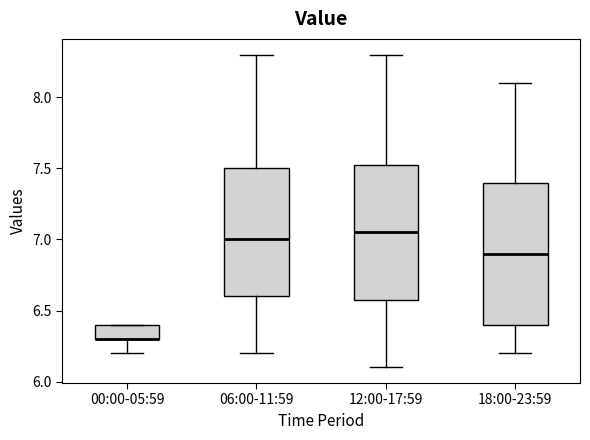

Where is the lower edge of the box for 00:00-05:59 on the y-axis? The values are not printed on the chart, so give them approximately, as read against the axis.

6.30